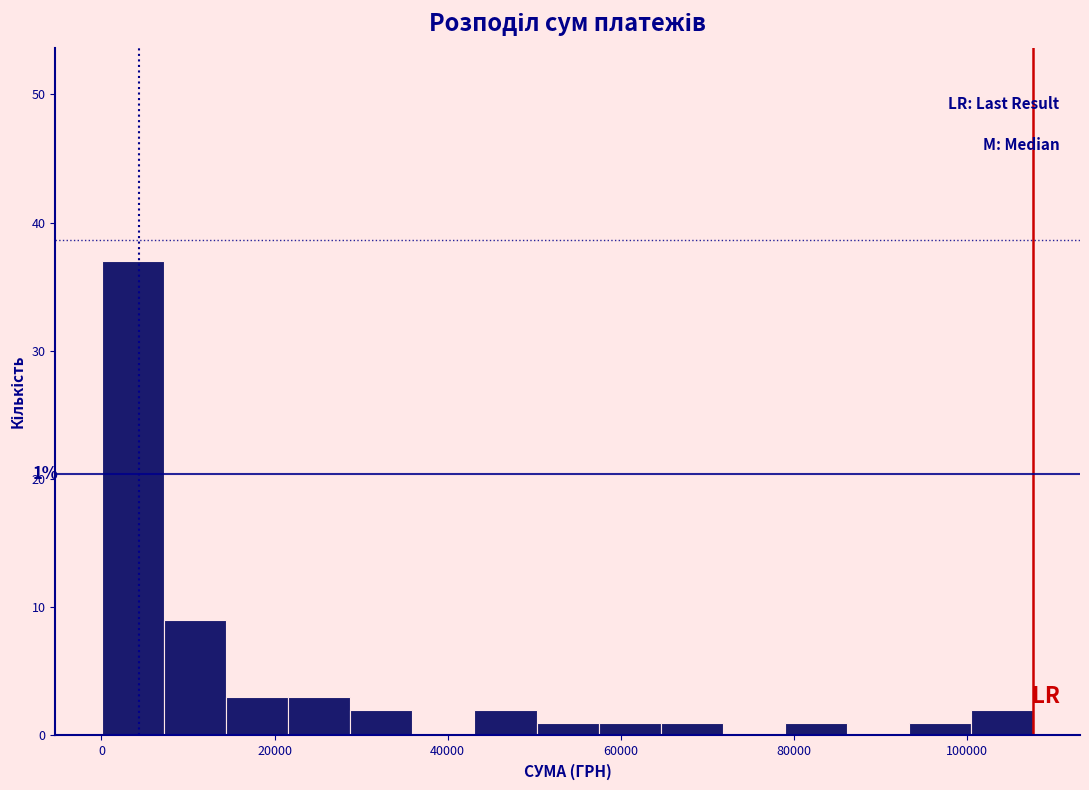

Around what value on the x-axis is the tallest bar? Give the approximate position of its centre, as read against the axis.

4000